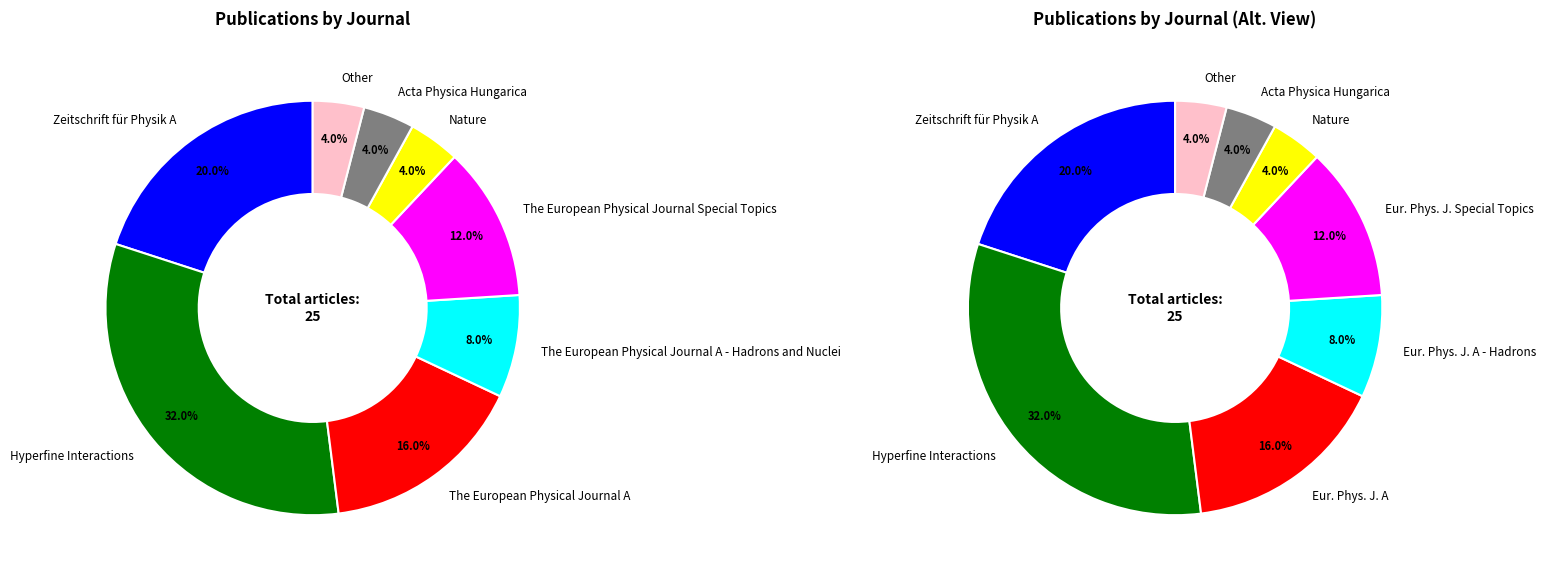

Rank the categories by value from highest to lowest.

Hyperfine Interactions, Zeitschrift für Physik A, The European Physical Journal A, The European Physical Journal Special Topics, The European Physical Journal A - Hadrons and Nuclei, Nature, Acta Physica Hungarica, Other